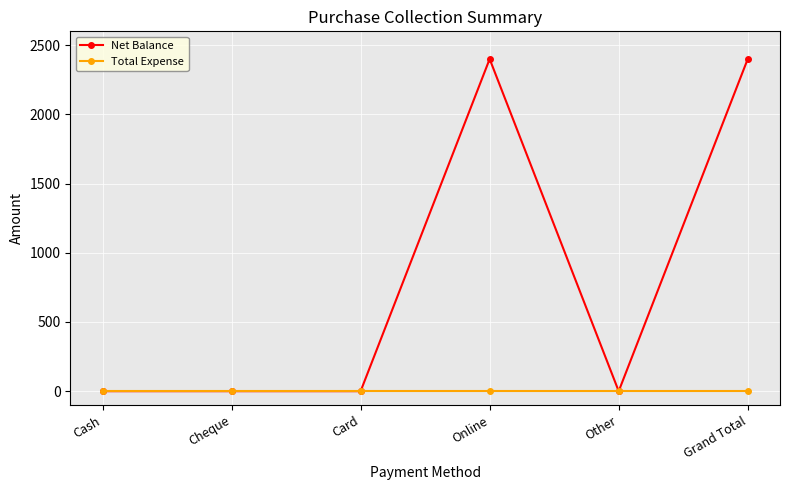

What is the label of the 2nd point from the right?

Other